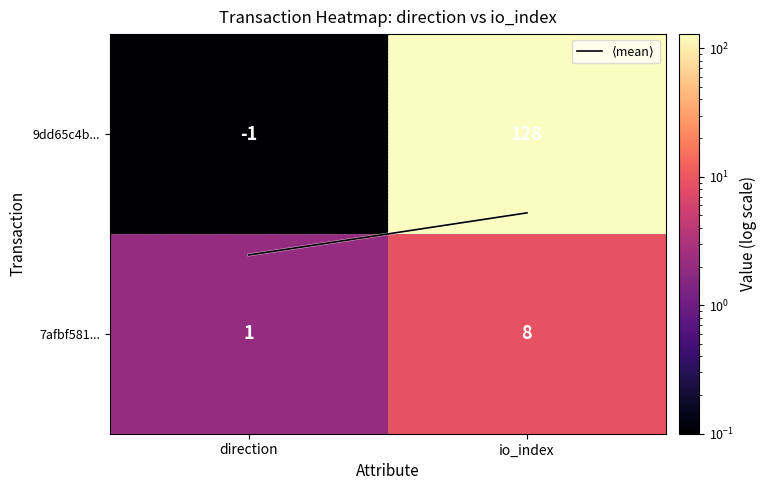

How many values in 9dd65c4b... are below zero?

1